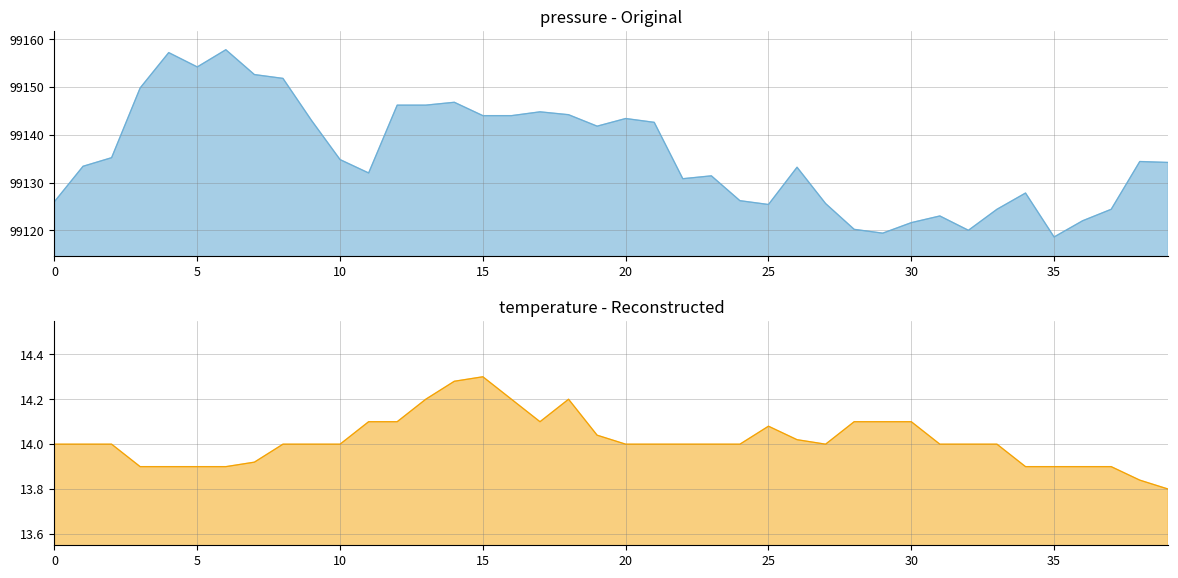

Which series has the largest total across all categories?

pressure